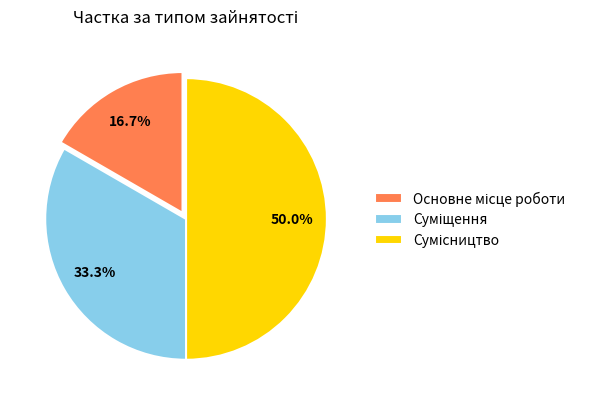

How many slices are in this pie chart?

3